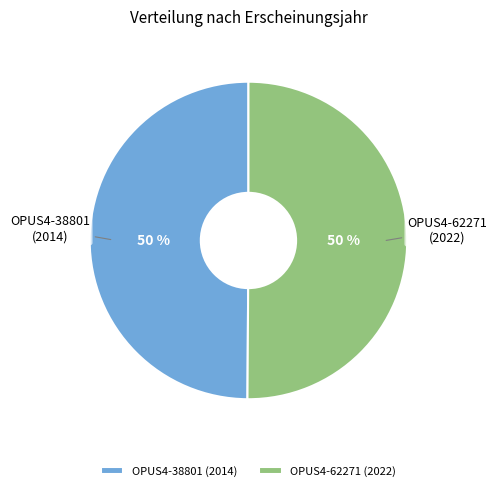

To the nearest percent, what is the combined percentage of OPUS4-38801 and OPUS4-62271?

100%